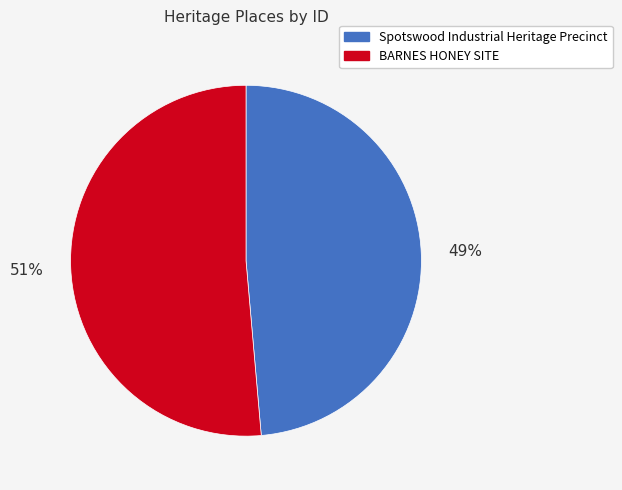

What is the smallest slice in the pie chart?

Spotswood Industrial Heritage Precinct